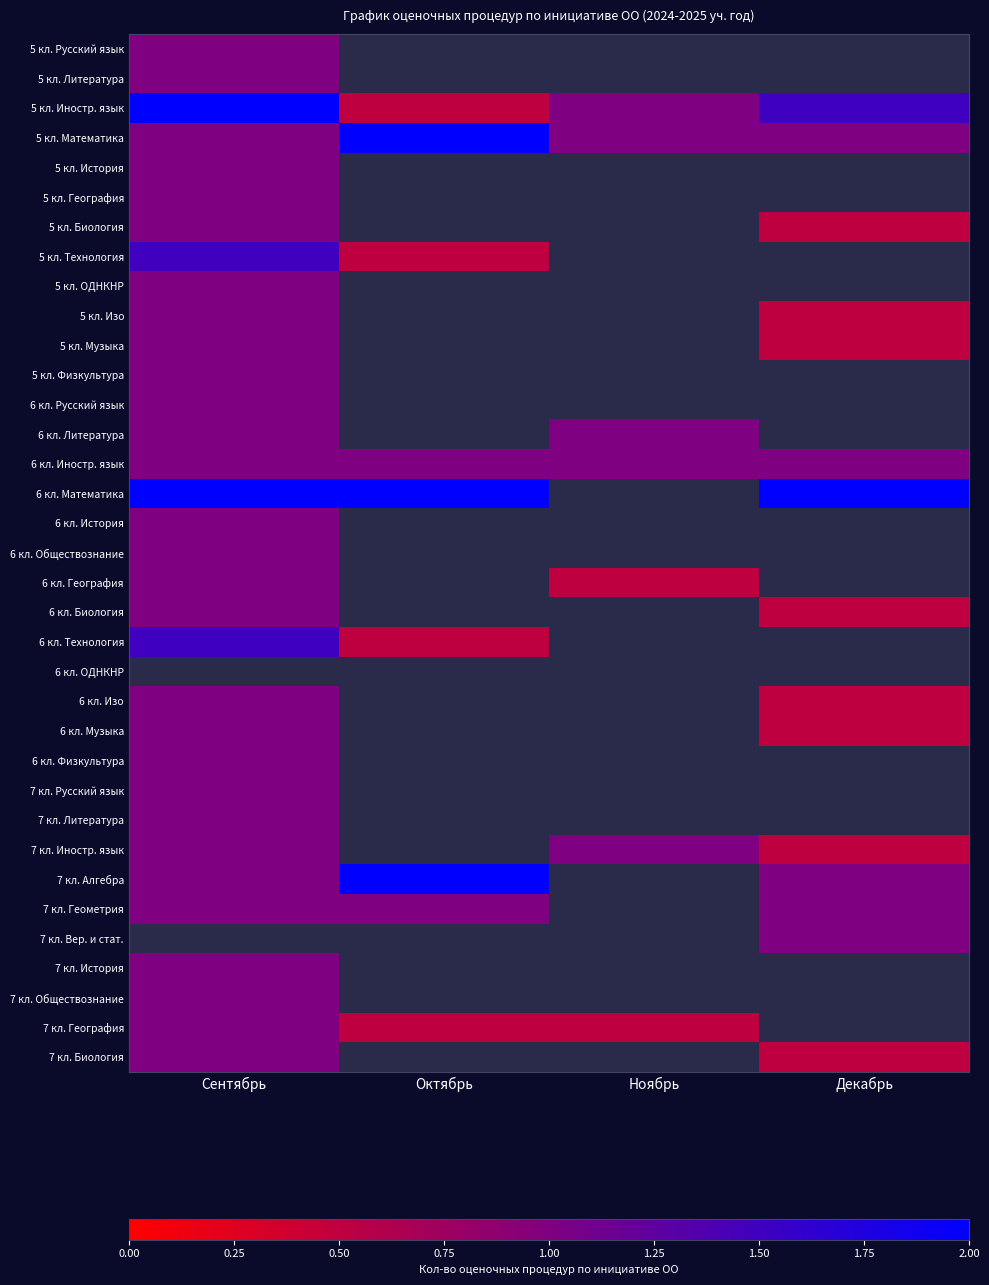

Count the 5 кл. Математика values in the range 1 to 2.

4